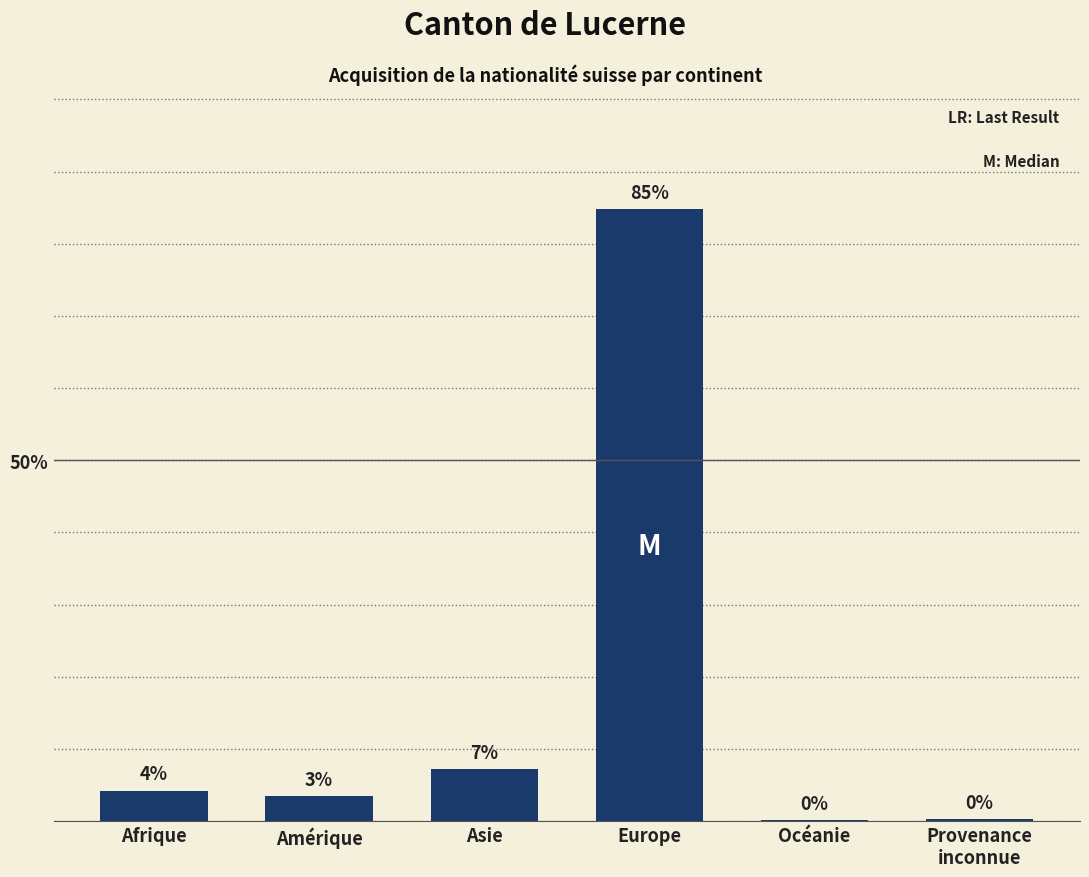

Rank the categories by value from lowest to highest.

Océanie, Provenance
inconnue, Amérique, Afrique, Asie, Europe